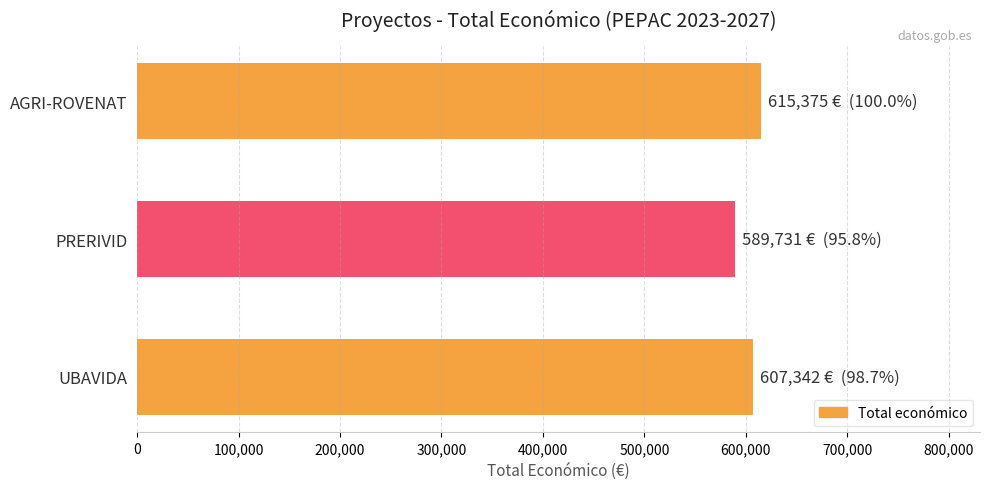

Which label corresponds to the smallest value in the chart?

PRERIVID